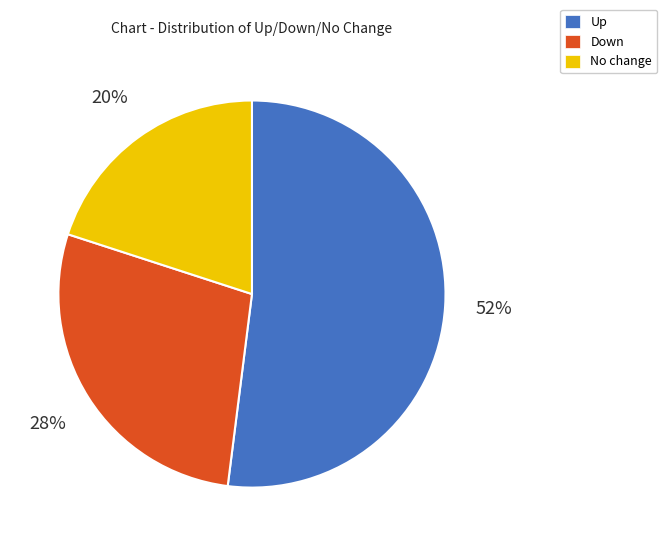

Do Up and No change together represent more than half of the pie?

Yes